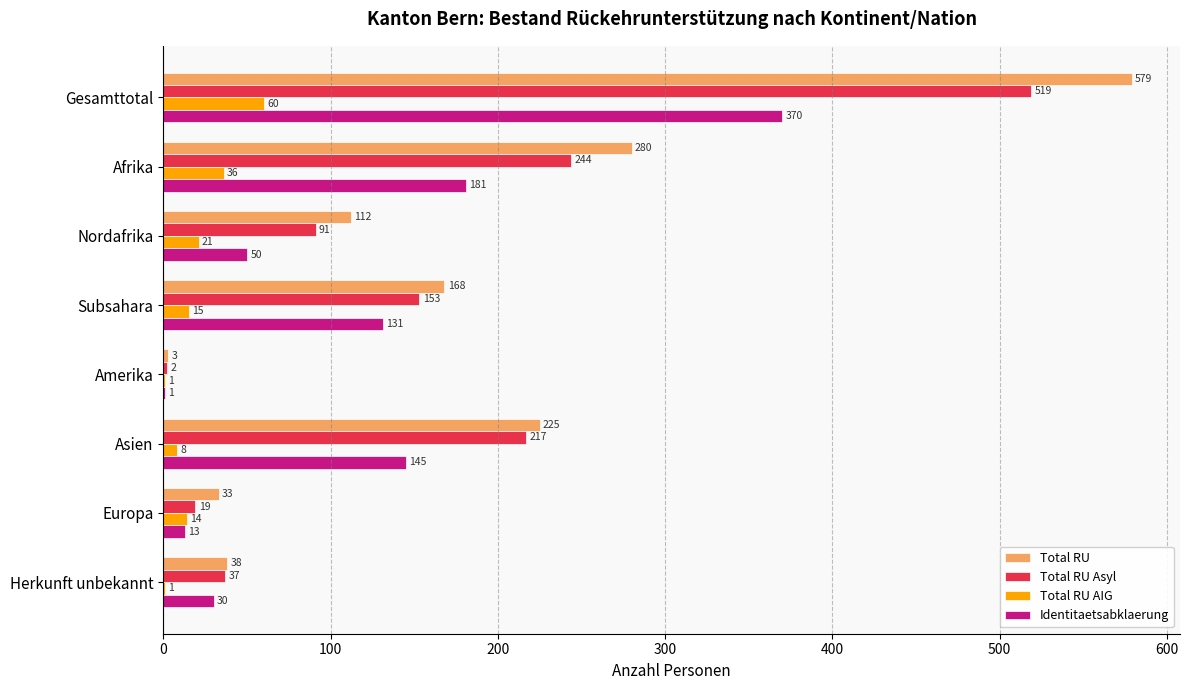

What is the total value across all series at Europa?

79